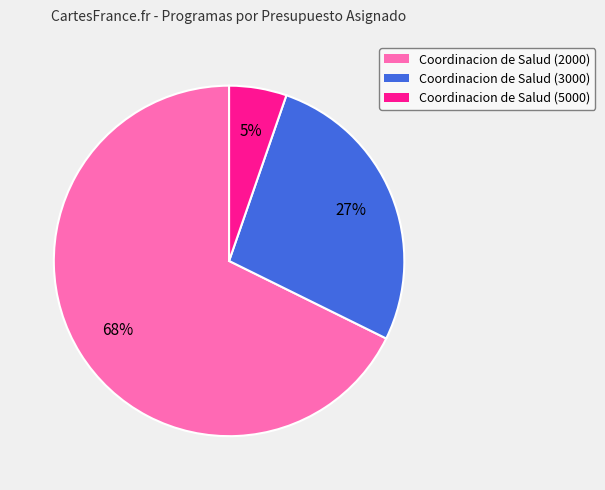

True or false: Coordinacion de Salud (5000) accounts for 1% of the total.

False